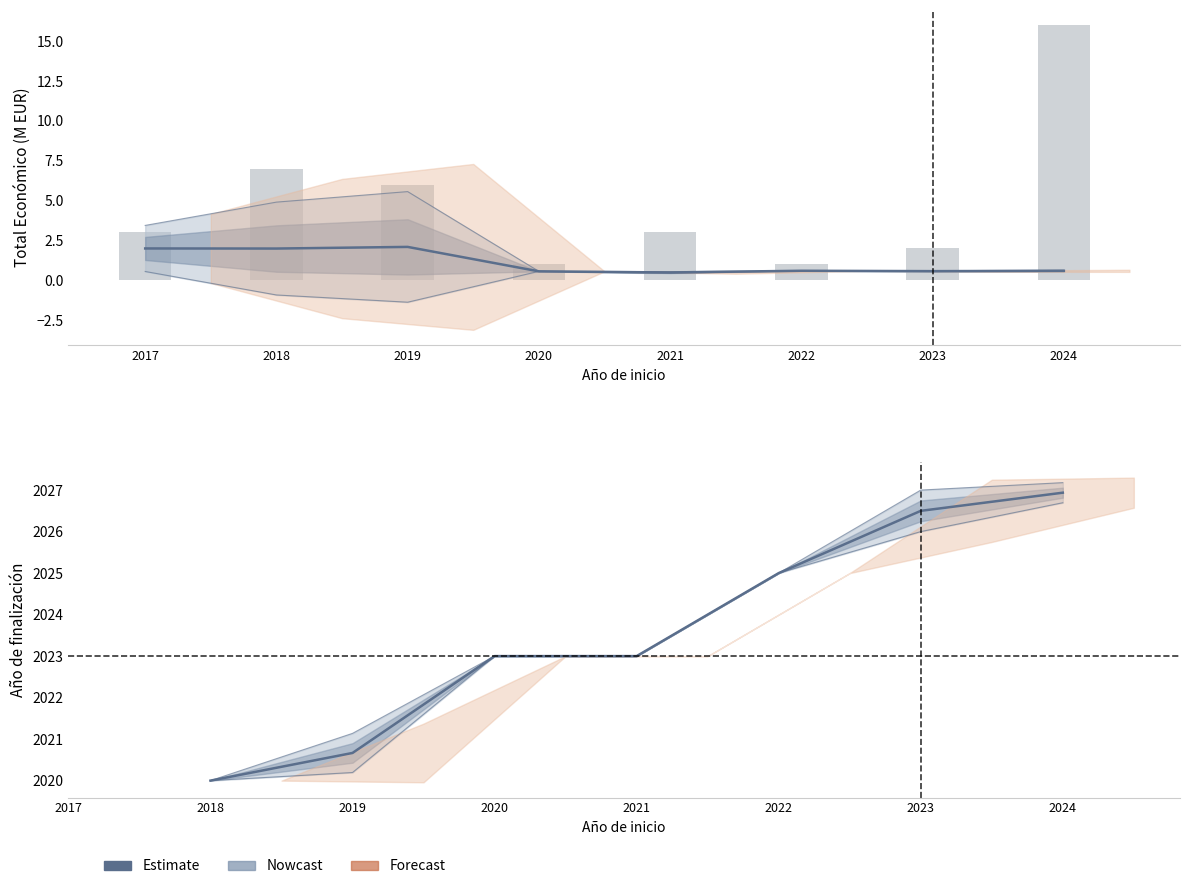

How many data points are above 2023?

3